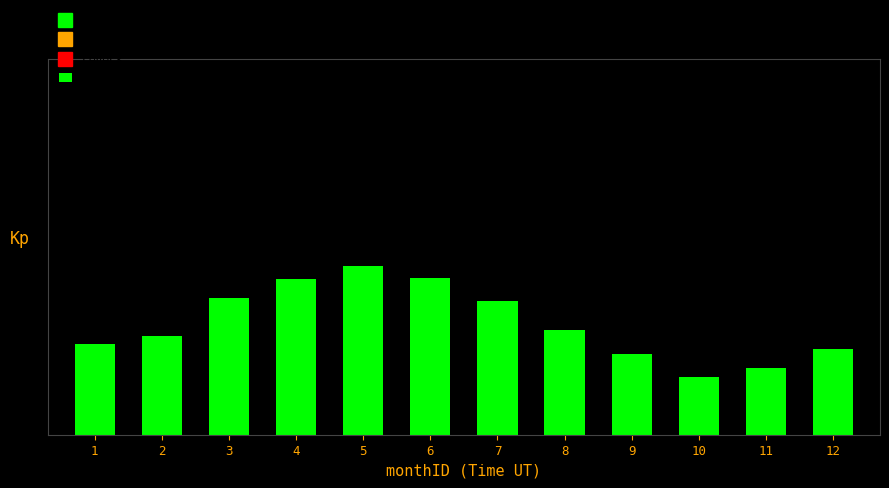

Does the chart contain any negative values?

No